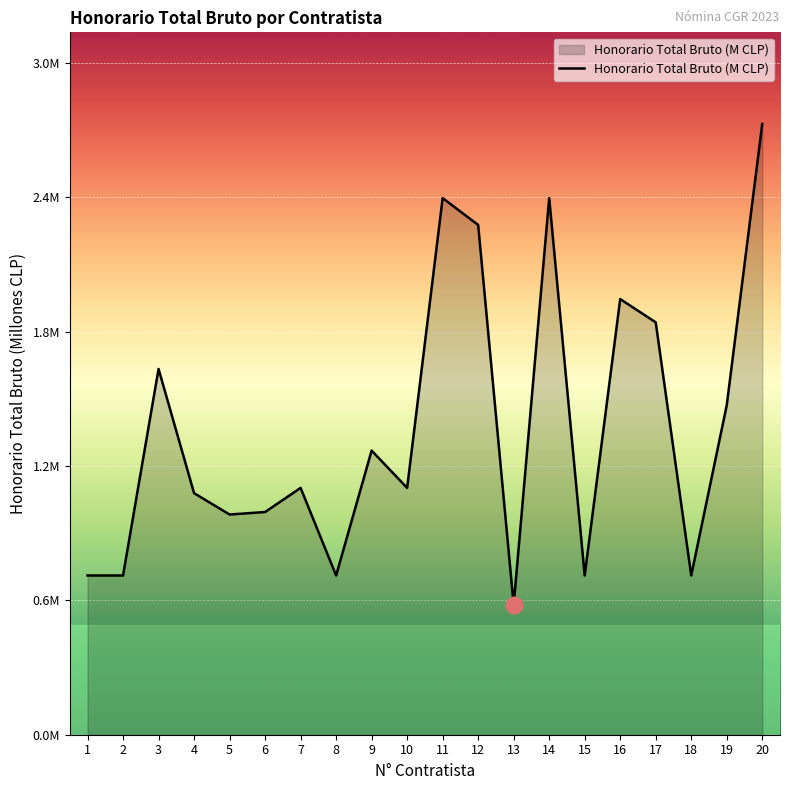

Does the chart have visible grid lines?

Yes